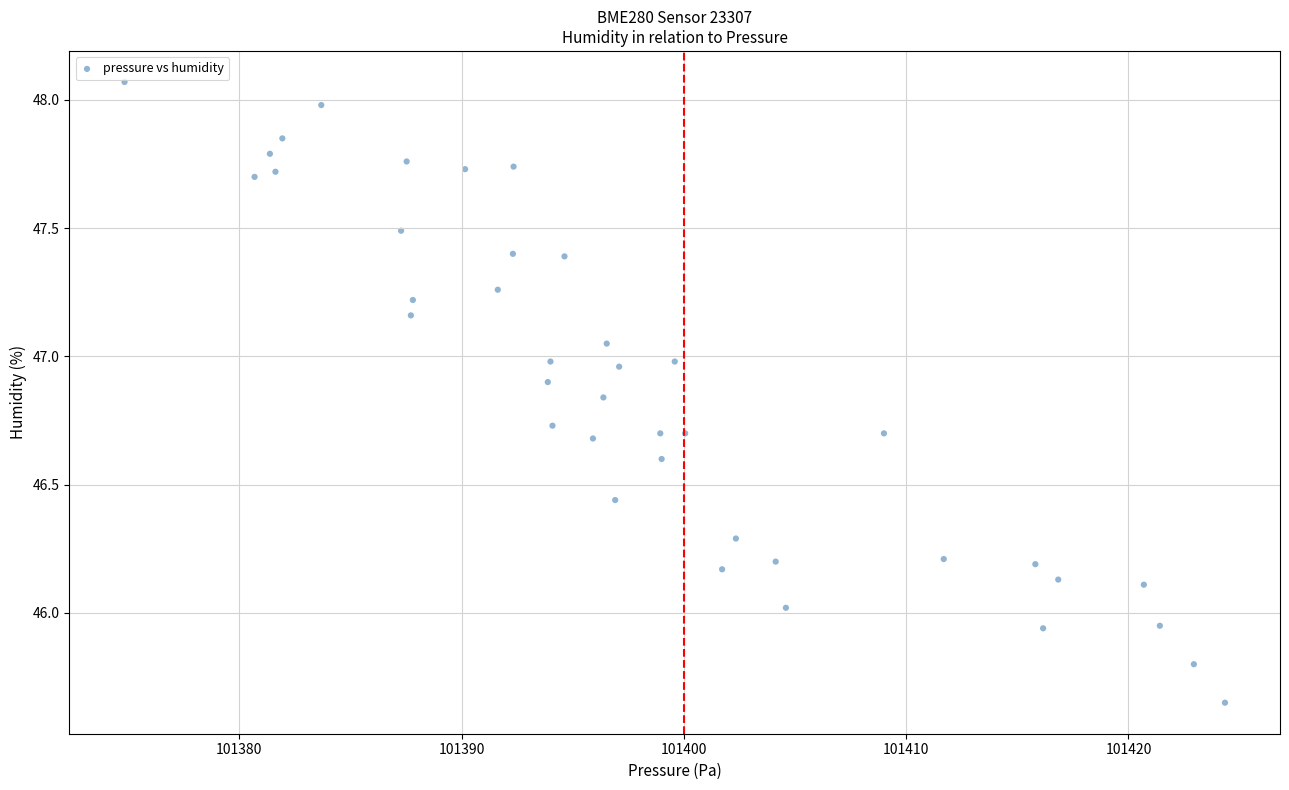

What is the range of Y values (max minus min)?

2.4